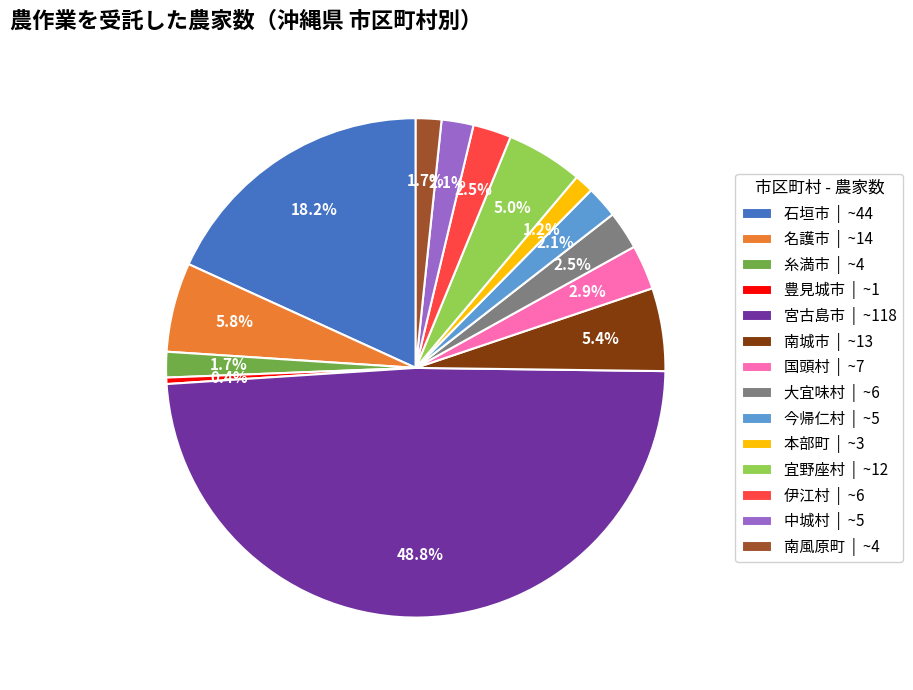

To the nearest percent, what percentage of the pie is 南風原町?

2%